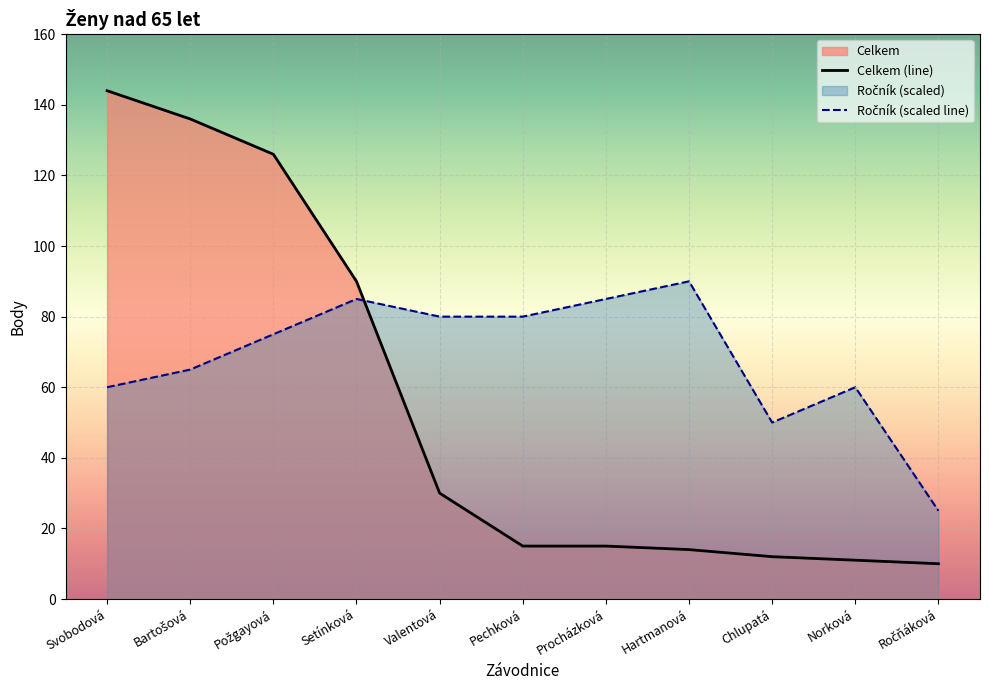

Reading right to left, what are all the values shown in this chart?

Celkem: 10	11	12	14	15	15	30	90	126	136	144
Ročník: 25	60	50	90	85	80	80	85	75	65	60